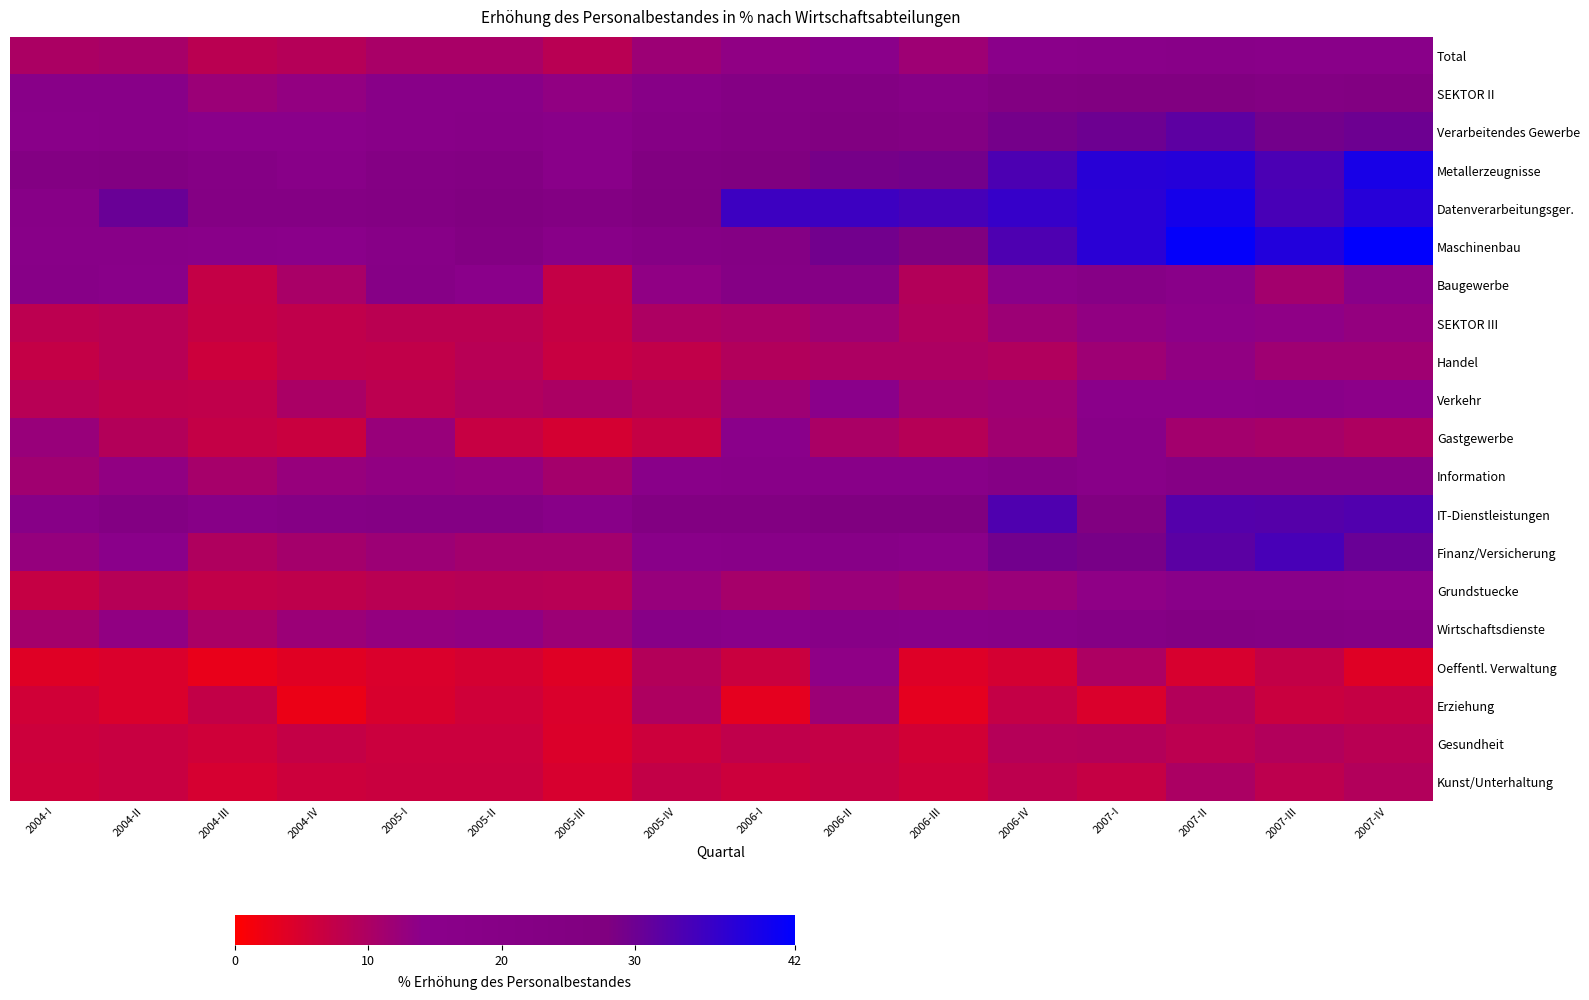

Reading left to right, transcribe all the data shown in this chart.

Total: 2004-I=10.1	2004-II=10.6	2004-III=8.3	2004-IV=9.0	2005-I=10.5	2005-II=10.4	2005-III=8.5	2005-IV=11.9	2006-I=13.4	2006-II=14.7	2006-III=11.8	2006-IV=15.1	2007-I=16.4	2007-II=17.0	2007-III=15.9	2007-IV=15.9
SEKTOR II: 2004-I=16.8	2004-II=16.9	2004-III=12.1	2004-IV=13.1	2005-I=17.2	2005-II=17.0	2005-III=13.2	2005-IV=18.3	2006-I=22.7	2006-II=23.9	2006-III=19.3	2006-IV=24.8	2007-I=26.5	2007-II=26.7	2007-III=23.5	2007-IV=25.2
Verarbeitendes Gewerbe: 2004-I=16.3	2004-II=17.8	2004-III=14.6	2004-IV=14.4	2005-I=16.8	2005-II=18.7	2005-III=16.3	2005-IV=20.5	2006-I=23.5	2006-II=26.0	2006-III=24.1	2006-IV=29.2	2007-I=29.9	2007-II=31.8	2007-III=29.3	2007-IV=29.9
Metallerzeugnisse: 2004-I=23.7	2004-II=24.8	2004-III=20.4	2004-IV=17.0	2005-I=21.8	2005-II=23.0	2005-III=15.9	2005-IV=25.7	2006-I=26.8	2006-II=29.0	2006-III=29.4	2006-IV=33.5	2007-I=37.4	2007-II=37.9	2007-III=33.7	2007-IV=39.3
Datenverarbeitungsger.: 2004-I=18.9	2004-II=30.5	2004-III=22.1	2004-IV=22.5	2005-I=23.4	2005-II=25.7	2005-III=23.7	2005-IV=27.5	2006-I=35.2	2006-II=35.2	2006-III=34.1	2006-IV=36.0	2007-I=37.4	2007-II=39.6	2007-III=34.1	2007-IV=37.7
Maschinenbau: 2004-I=16.6	2004-II=17.1	2004-III=16.3	2004-IV=15.0	2005-I=19.0	2005-II=24.1	2005-III=17.8	2005-IV=20.7	2006-I=21.8	2006-II=29.4	2006-III=26.8	2006-IV=33.3	2007-I=37.3	2007-II=41.5	2007-III=38.1	2007-IV=41.8
Baugewerbe: 2004-I=18.1	2004-II=15.3	2004-III=7.1	2004-IV=10.4	2005-I=19.2	2005-II=14.3	2005-III=7.1	2005-IV=13.4	2006-I=21.4	2006-II=20.4	2006-III=9.1	2006-IV=15.4	2007-I=20.0	2007-II=16.1	2007-III=11.1	2007-IV=15.7
SEKTOR III: 2004-I=8.1	2004-II=8.6	2004-III=7.0	2004-IV=7.7	2005-I=8.3	2005-II=8.3	2005-III=7.0	2005-IV=9.8	2006-I=10.4	2006-II=11.7	2006-III=9.4	2006-IV=12.0	2007-I=13.1	2007-II=13.8	2007-III=13.5	2007-IV=12.9
Handel: 2004-I=7.2	2004-II=8.6	2004-III=6.2	2004-IV=7.6	2005-I=7.5	2005-II=8.6	2005-III=6.7	2005-IV=7.5	2006-I=9.3	2006-II=9.9	2006-III=9.9	2006-IV=9.5	2007-I=11.7	2007-II=13.1	2007-III=11.5	2007-IV=11.6
Verkehr: 2004-I=8.6	2004-II=7.8	2004-III=7.6	2004-IV=10.2	2005-I=8.1	2005-II=9.4	2005-III=10.0	2005-IV=8.7	2006-I=11.7	2006-II=14.5	2006-III=11.2	2006-IV=11.7	2007-I=14.4	2007-II=15.0	2007-III=15.3	2007-IV=13.9
Gastgewerbe: 2004-I=12.5	2004-II=9.1	2004-III=7.1	2004-IV=6.4	2005-I=12.4	2005-II=6.8	2005-III=5.1	2005-IV=7.0	2006-I=15.1	2006-II=10.3	2006-III=8.9	2006-IV=11.4	2007-I=17.1	2007-II=11.1	2007-III=10.6	2007-IV=9.7
Information: 2004-I=11.4	2004-II=13.3	2004-III=10.8	2004-IV=12.5	2005-I=13.2	2005-II=12.9	2005-III=10.9	2005-IV=15.9	2006-I=16.7	2006-II=16.9	2006-III=16.6	2006-IV=20.6	2007-I=16.7	2007-II=21.6	2007-III=20.6	2007-IV=21.3
IT-Dienstleistungen: 2004-I=18.9	2004-II=23.0	2004-III=18.0	2004-IV=20.7	2005-I=22.1	2005-II=21.7	2005-III=17.8	2005-IV=24.7	2006-I=24.3	2006-II=27.7	2006-III=28.0	2006-IV=33.2	2007-I=26.6	2007-II=32.8	2007-III=32.6	2007-IV=33.1
Finanz/Versicherung: 2004-I=12.7	2004-II=14.2	2004-III=9.6	2004-IV=10.9	2005-I=11.9	2005-II=11.1	2005-III=11.0	2005-IV=16.3	2006-I=17.6	2006-II=18.9	2006-III=15.5	2006-IV=29.5	2007-I=28.9	2007-II=31.9	2007-III=34.0	2007-IV=30.4
Grundstuecke: 2004-I=7.0	2004-II=8.8	2004-III=7.4	2004-IV=7.7	2005-I=8.4	2005-II=8.8	2005-III=8.7	2005-IV=12.5	2006-I=10.8	2006-II=12.2	2006-III=11.6	2006-IV=12.2	2007-I=13.6	2007-II=15.9	2007-III=15.7	2007-IV=14.6
Wirtschaftsdienste: 2004-I=10.9	2004-II=13.2	2004-III=10.3	2004-IV=12.1	2005-I=12.8	2005-II=13.2	2005-III=12.0	2005-IV=18.1	2006-I=16.3	2006-II=18.6	2006-III=16.8	2006-IV=18.1	2007-I=20.9	2007-II=23.1	2007-III=21.7	2007-IV=20.4
Oeffentl. Verwaltung: 2004-I=3.8	2004-II=4.5	2004-III=2.6	2004-IV=3.8	2005-I=4.6	2005-II=5.1	2005-III=3.9	2005-IV=9.1	2006-I=6.4	2006-II=13.5	2006-III=3.9	2006-IV=5.1	2007-I=10.0	2007-II=4.9	2007-III=7.3	2007-IV=3.9
Erziehung: 2004-I=5.6	2004-II=4.5	2004-III=7.2	2004-IV=2.3	2005-I=4.6	2005-II=5.8	2005-III=4.5	2005-IV=9.7	2006-I=3.3	2006-II=11.9	2006-III=3.3	2006-IV=7.1	2007-I=4.6	2007-II=9.0	2007-III=6.5	2007-IV=7.0
Gesundheit: 2004-I=6.2	2004-II=6.7	2004-III=5.9	2004-IV=7.1	2005-I=6.2	2005-II=6.2	2005-III=4.3	2005-IV=6.1	2006-I=7.6	2006-II=7.2	2006-III=5.5	2006-IV=8.9	2007-I=9.2	2007-II=8.1	2007-III=9.2	2007-IV=8.5
Kunst/Unterhaltung: 2004-I=6.1	2004-II=6.6	2004-III=5.0	2004-IV=6.2	2005-I=6.4	2005-II=6.5	2005-III=4.8	2005-IV=7.3	2006-I=6.2	2006-II=7.0	2006-III=5.9	2006-IV=8.0	2007-I=7.0	2007-II=10.0	2007-III=7.9	2007-IV=9.3